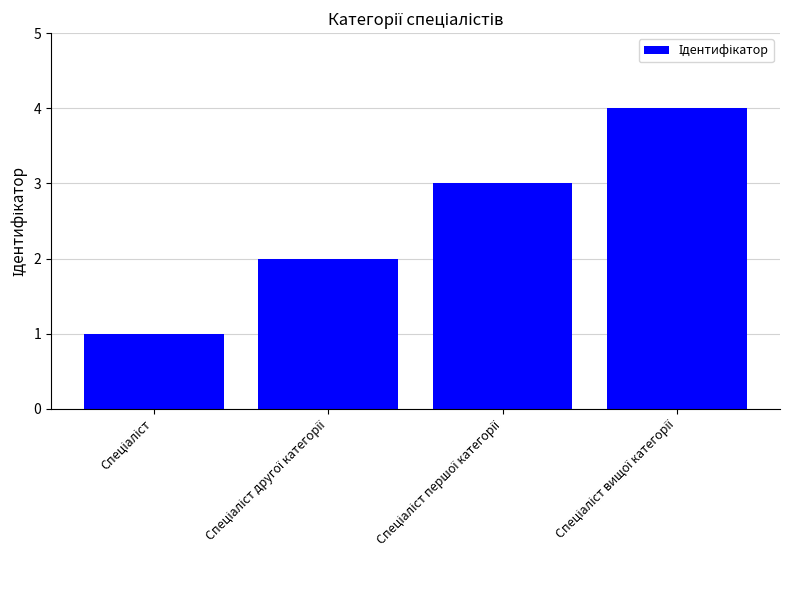

What is the maximum value shown in the chart?

4